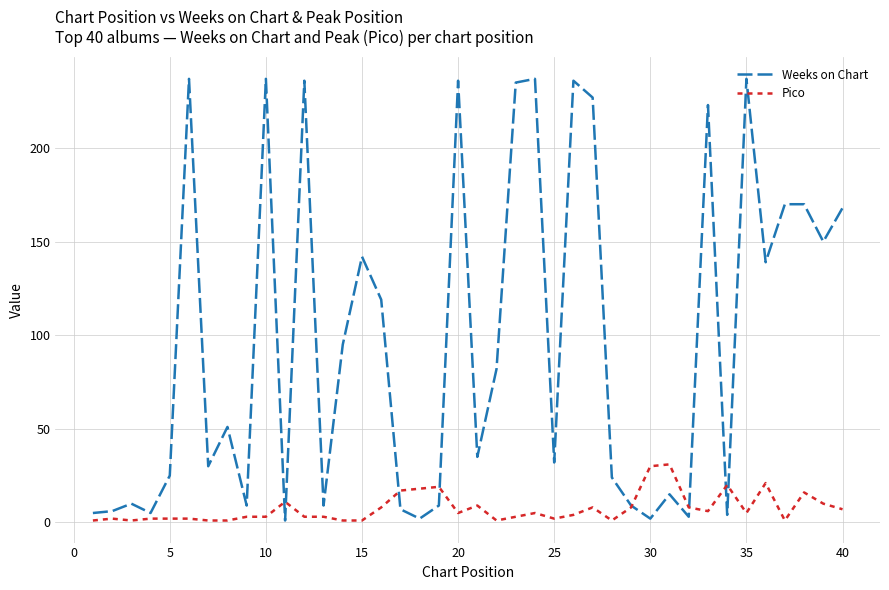

List the series in order of their overall mean, highest first.

Weeks on Chart, Pico